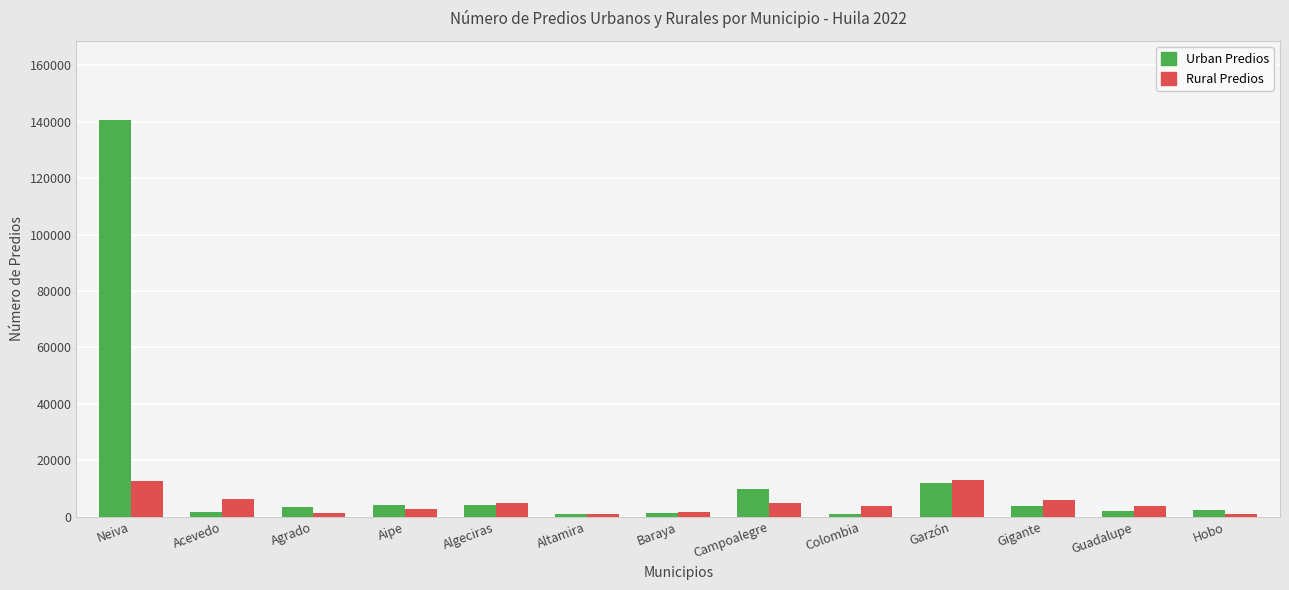

How many bars are there in each group?

2